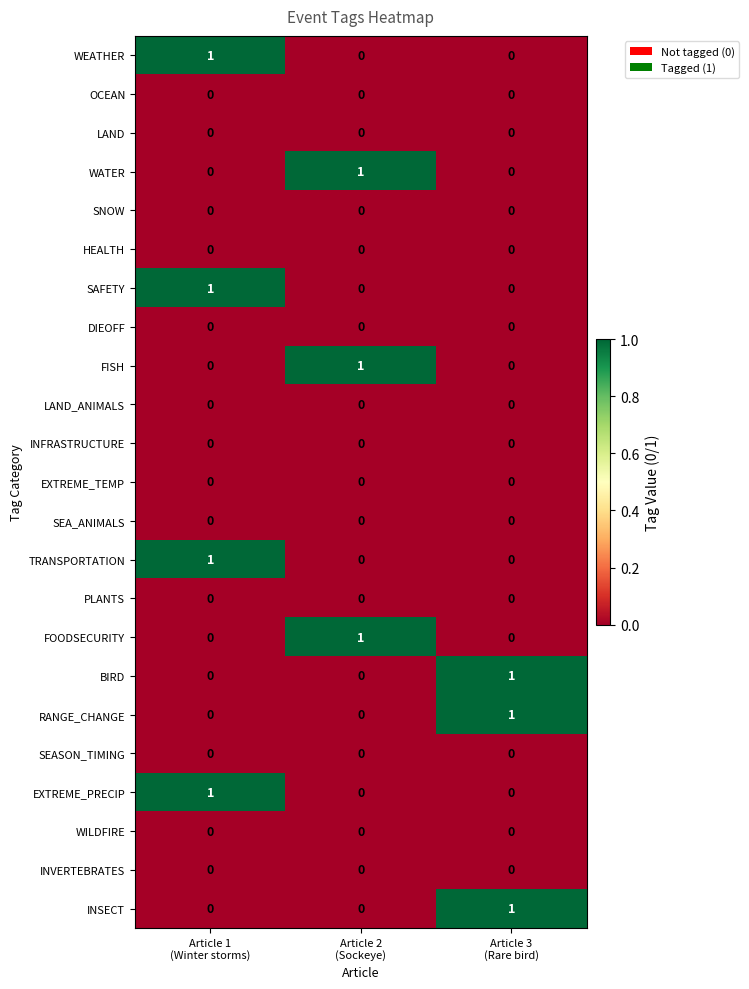

At how many categories does at least one series exceed 0?

3